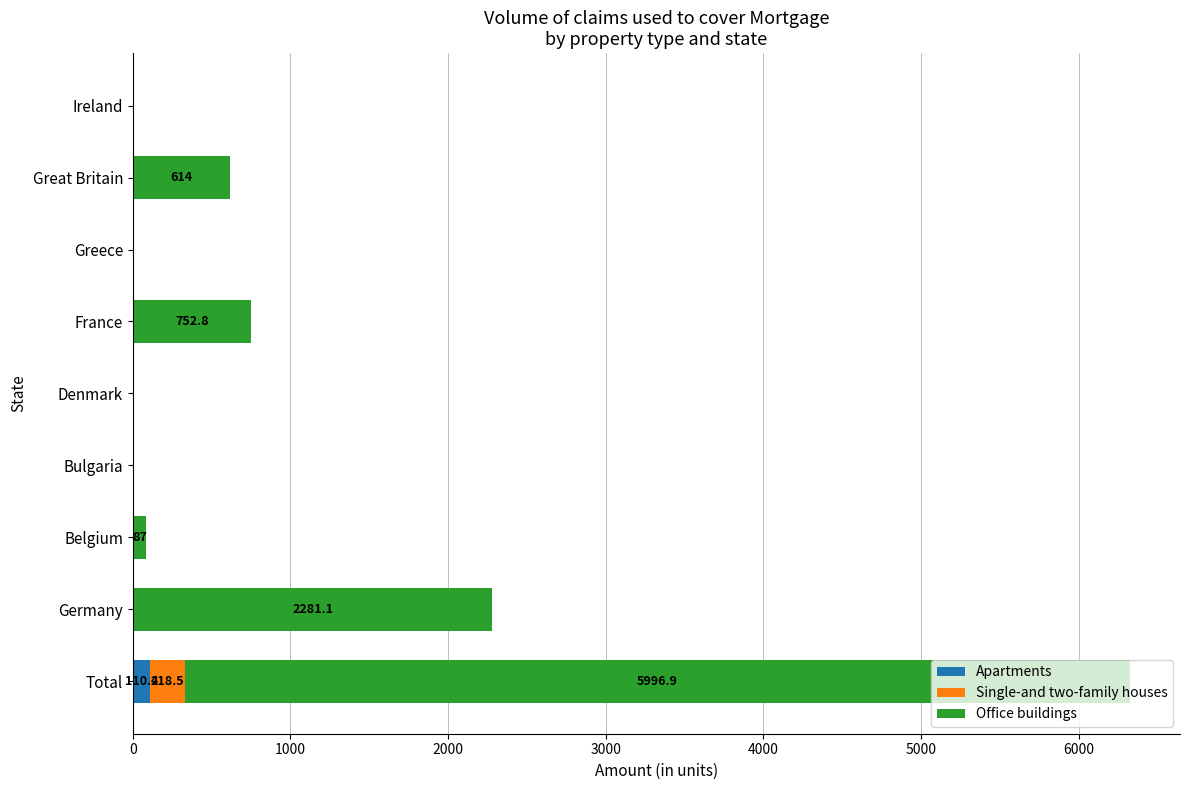

Is it true that Apartments equals 0.0 at Germany?

True